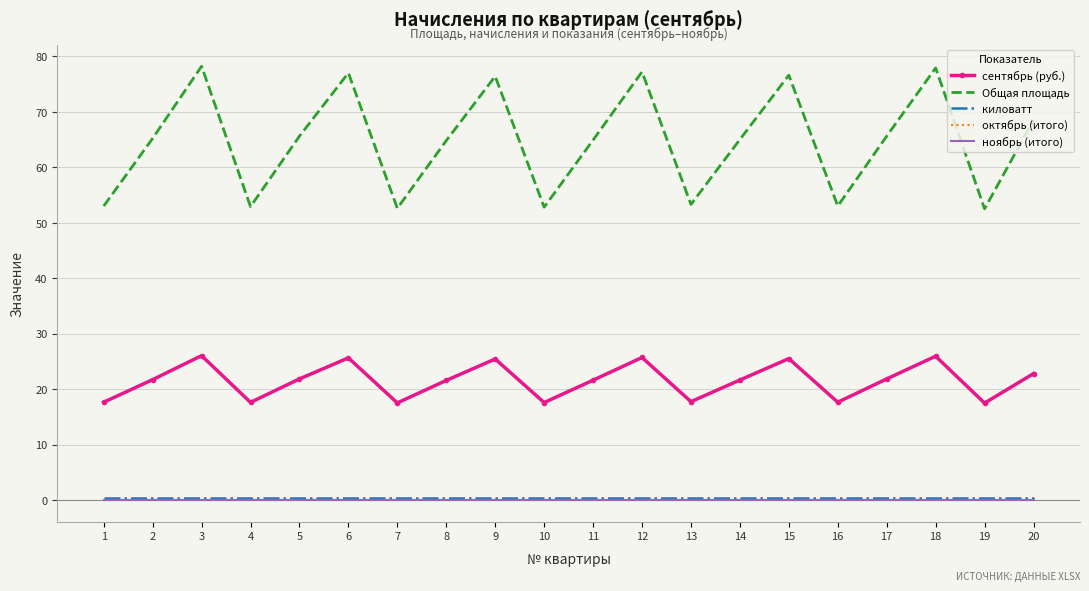

True or false: киловатт and сентябрь (руб.) cross at least once.

False